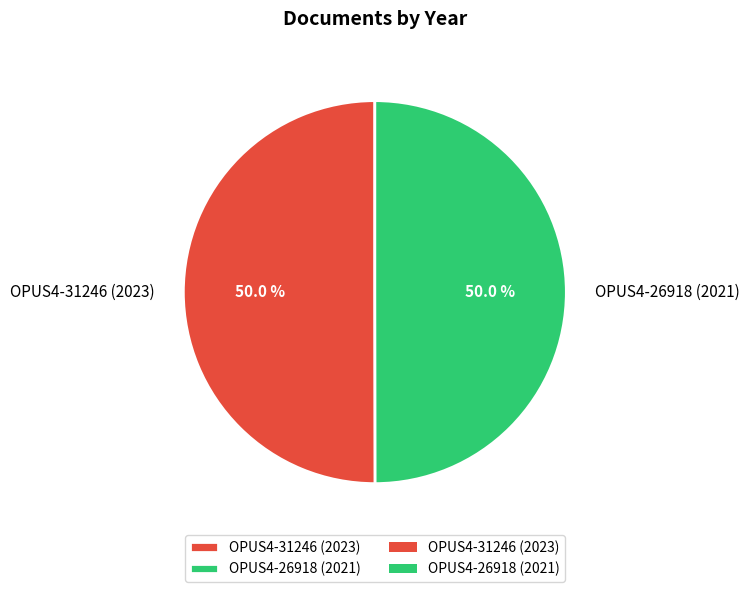

To the nearest percent, what is the combined percentage of OPUS4-26918 (2021) and OPUS4-31246 (2023)?

100%